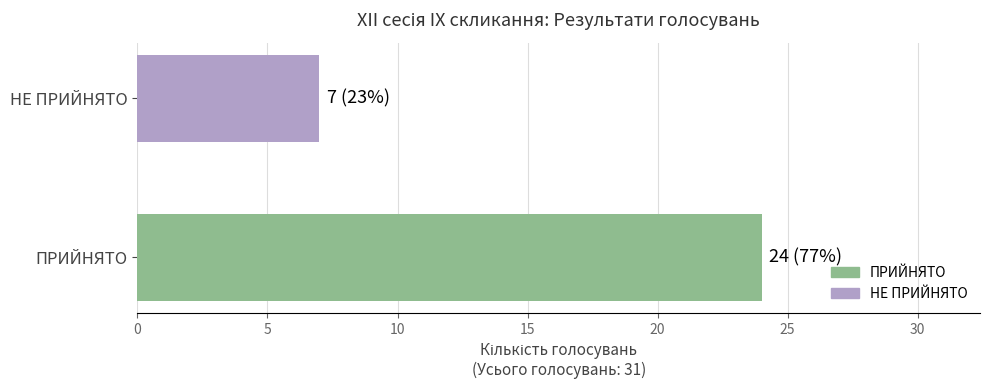

Are the bars grouped side by side (vs. stacked)?

No